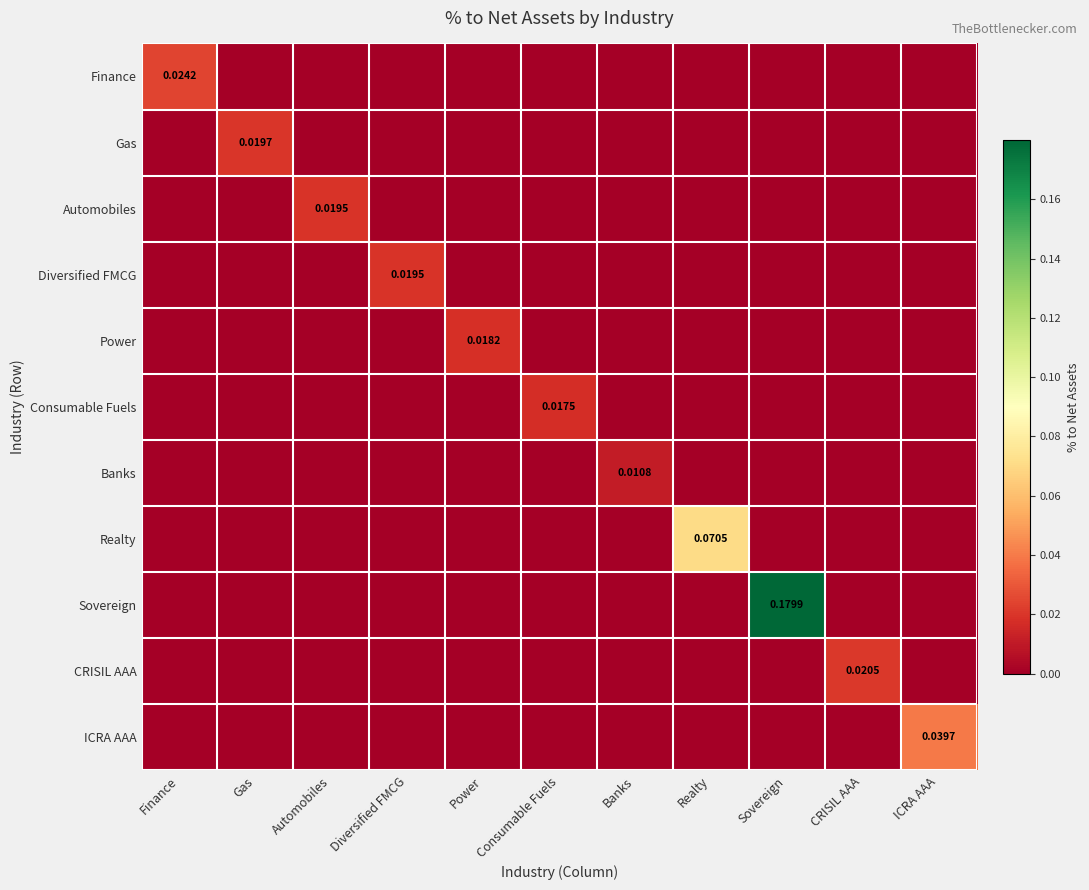

How many data points in Banks are above 0?

1